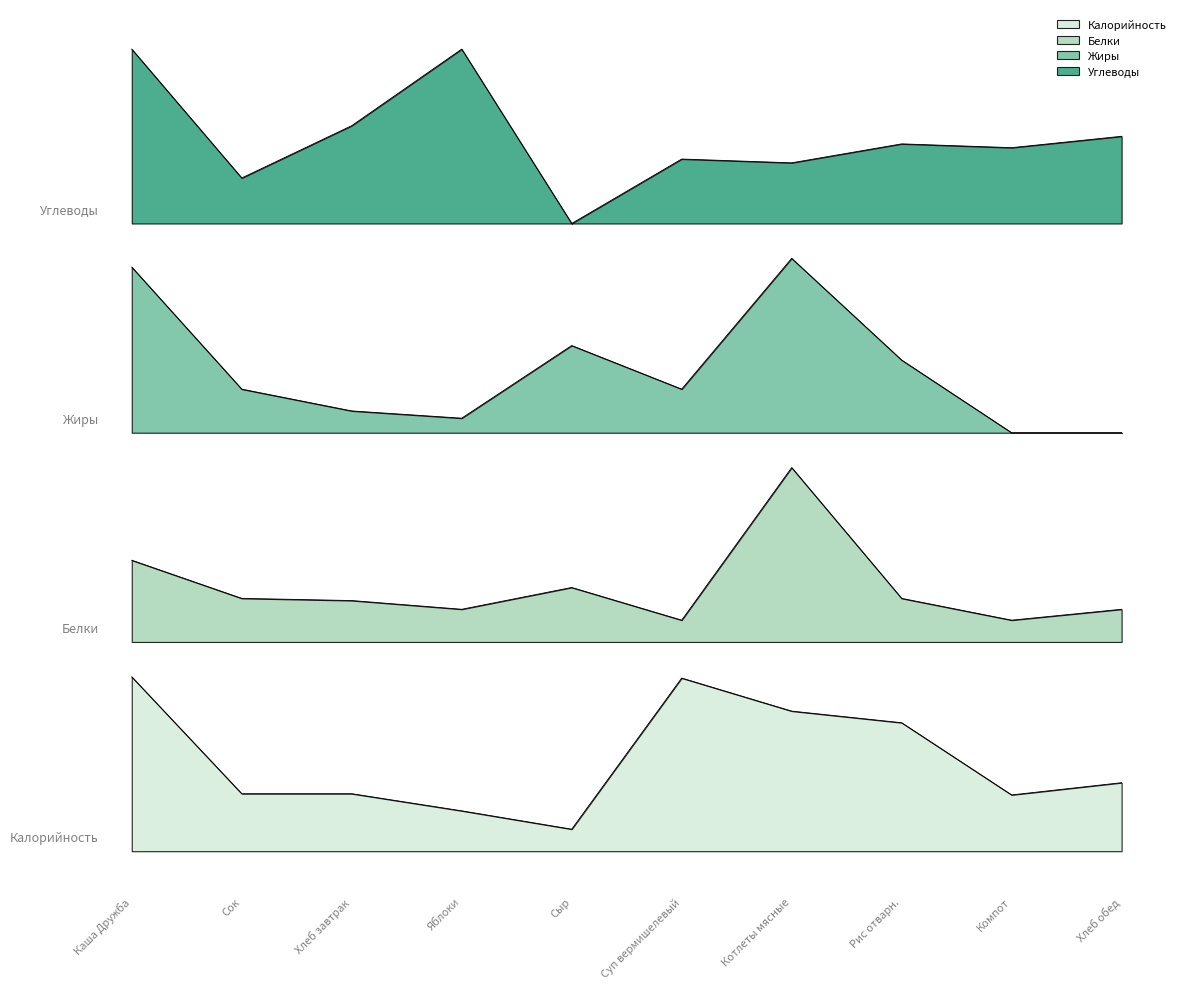

True or false: Белки has a value of 20.1 at Сок.

False